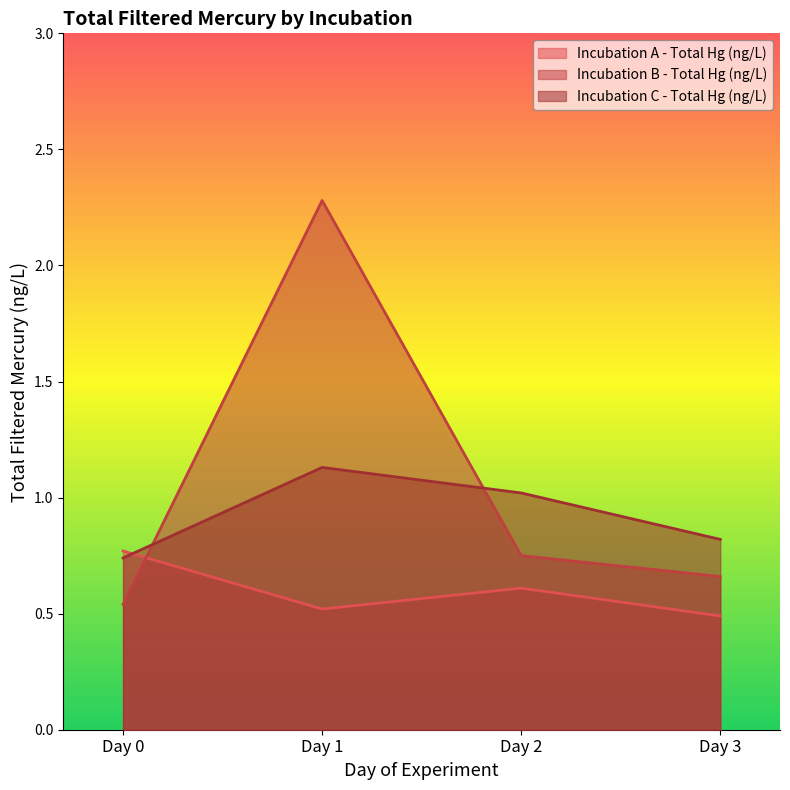

Which series has the largest total across all categories?

Incubation B - Total Hg (ng/L)